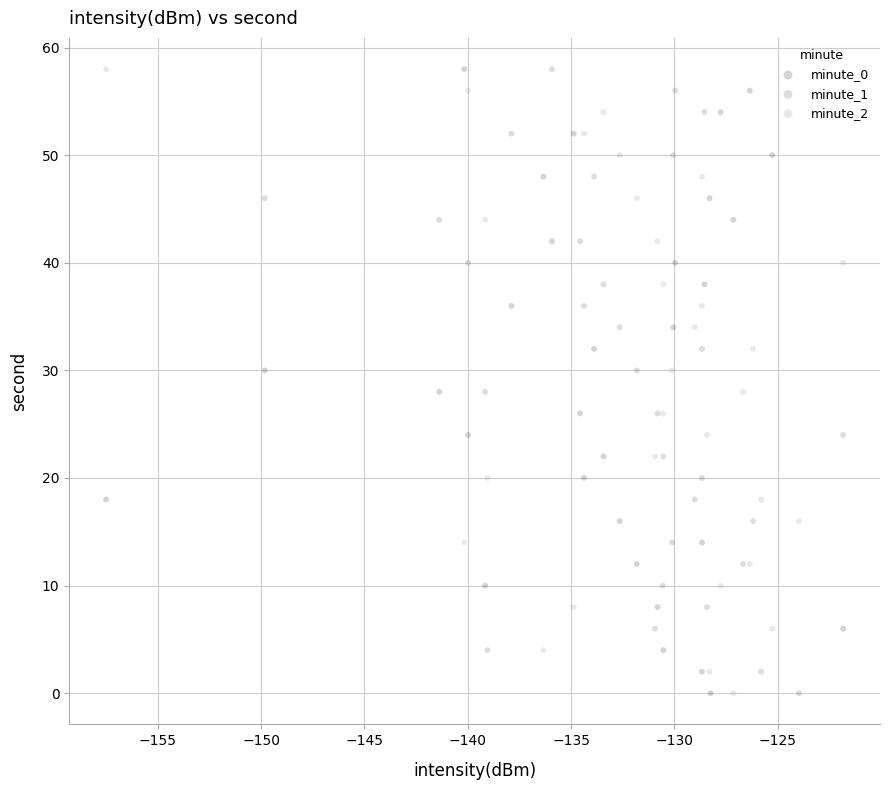

What are all the series names shown in the legend?

minute_0, minute_1, minute_2